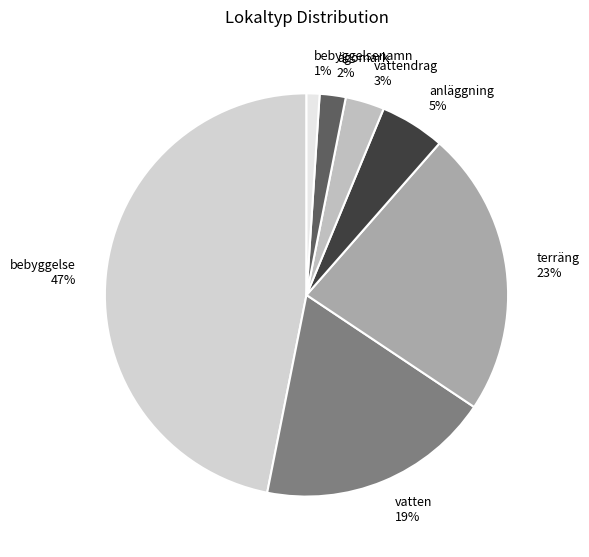

Approximately how many times larger is the value at vatten compared to bebyggelse?

0.4